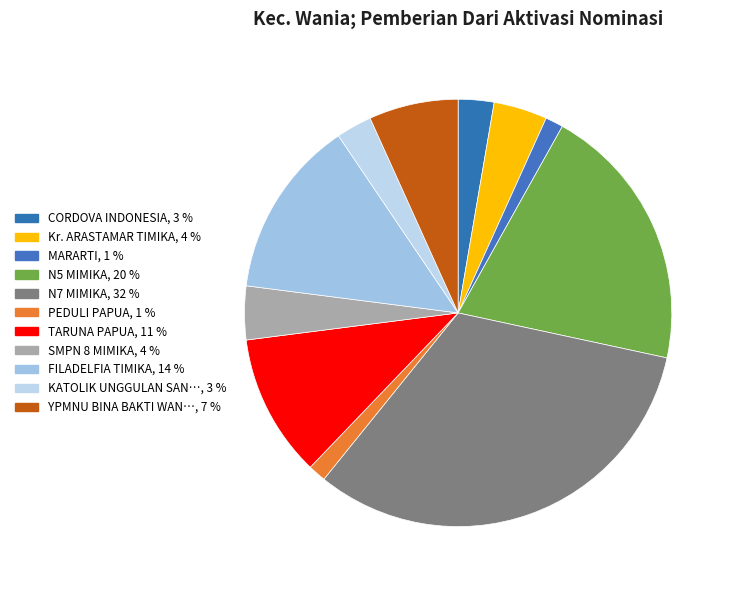

Is there any slice that represents more than half of the pie?

No